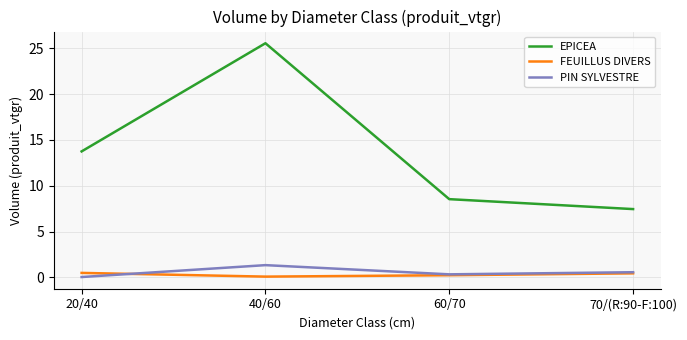

At 20/40, list the series in order from smallest to largest.

PIN SYLVESTRE, FEUILLUS DIVERS, EPICEA